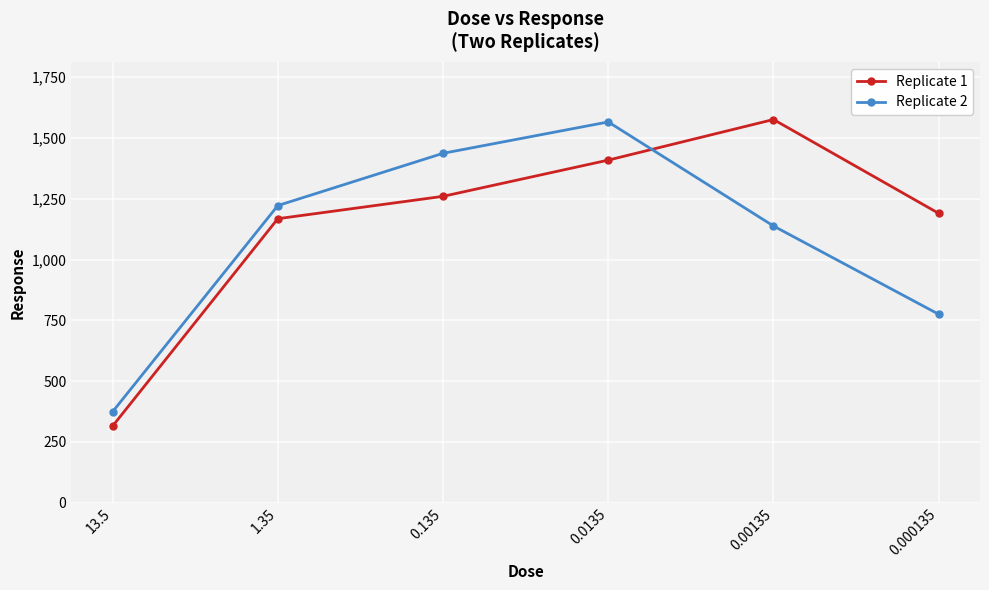

What are all the series names shown in the legend?

Replicate 1, Replicate 2